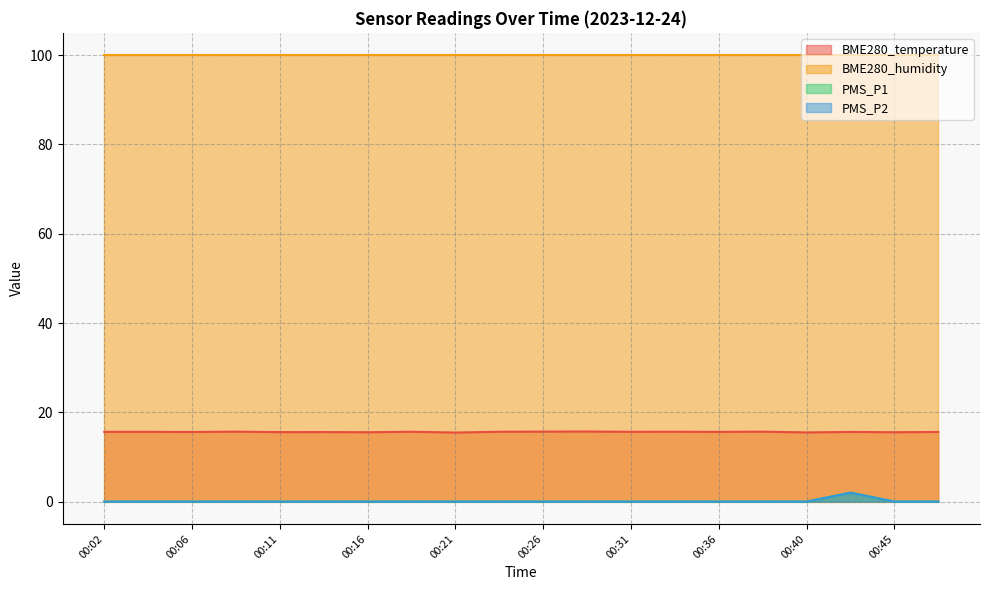

Is the value of PMS_P1 at 00:40 greater than the value of BME280_temperature at 00:45?

No